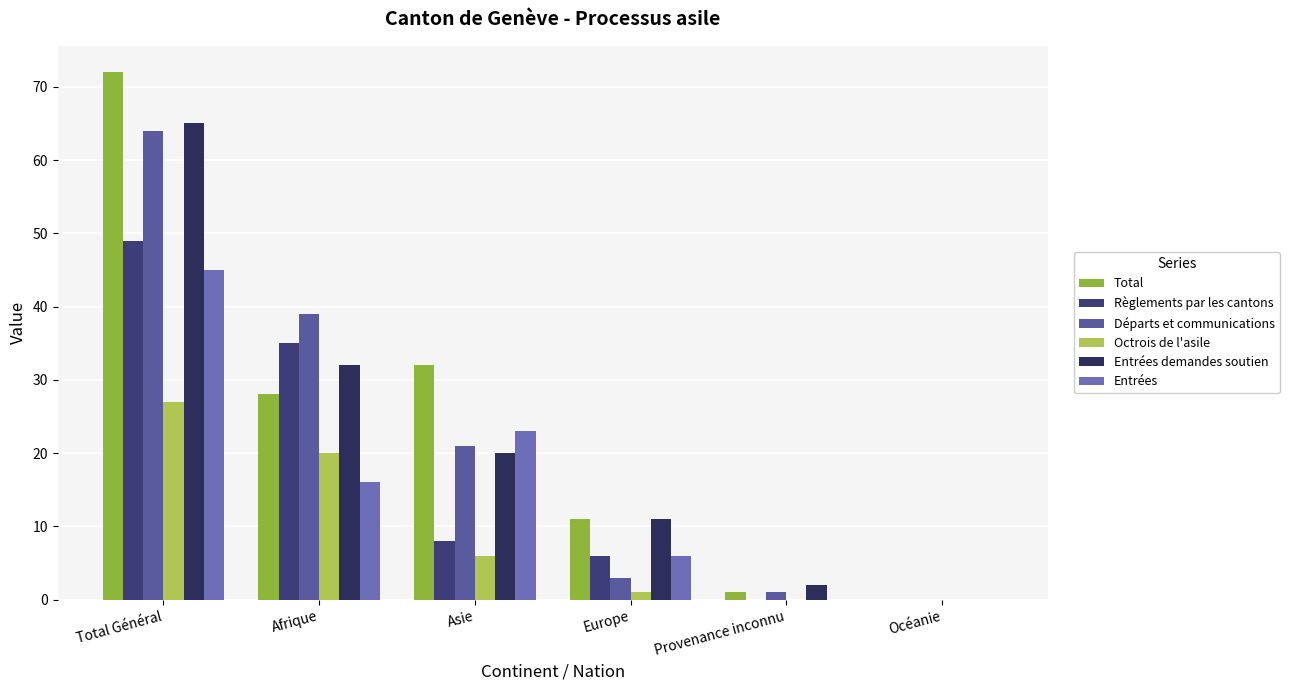

How many groups of bars are there?

6